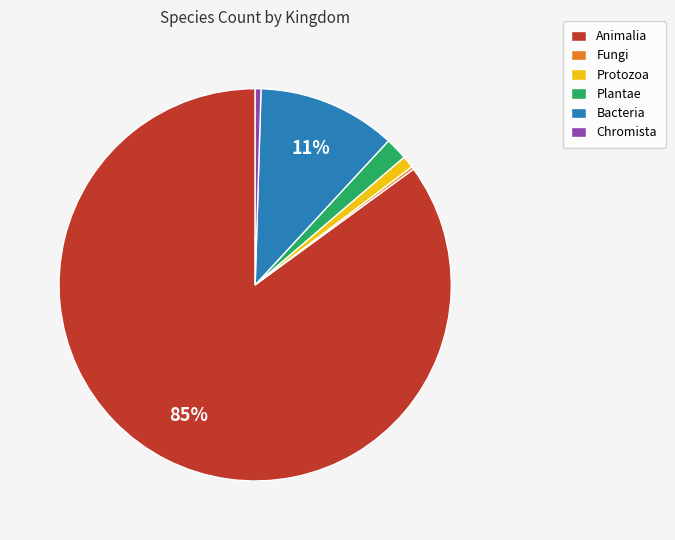

What is the largest slice in the pie chart?

Animalia